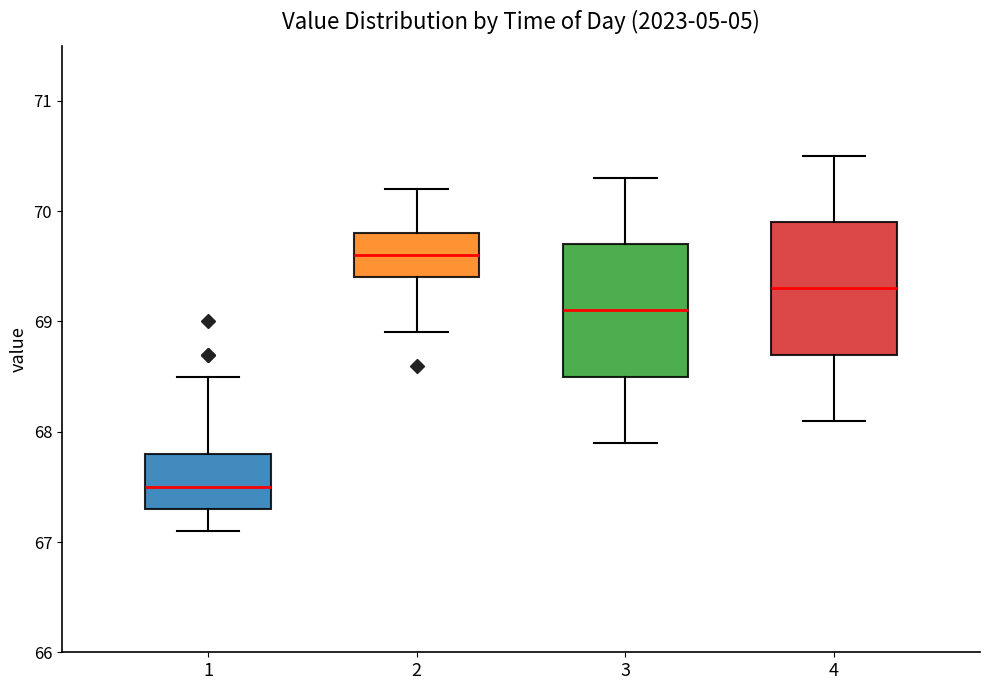

Reading left to right, read every box against the y-axis: the position of its median line, the range the box covers, and the ends of its whiskers. The values are not printed on the chart, so give them approximately, as read against the axis.

1: median 67.5, box 67.3 to 67.8, whiskers 67.1 to 68.5
2: median 69.6, box 69.4 to 69.8, whiskers 68.9 to 70.2
3: median 69.1, box 68.5 to 69.7, whiskers 67.9 to 70.3
4: median 69.3, box 68.7 to 69.9, whiskers 68.1 to 70.5